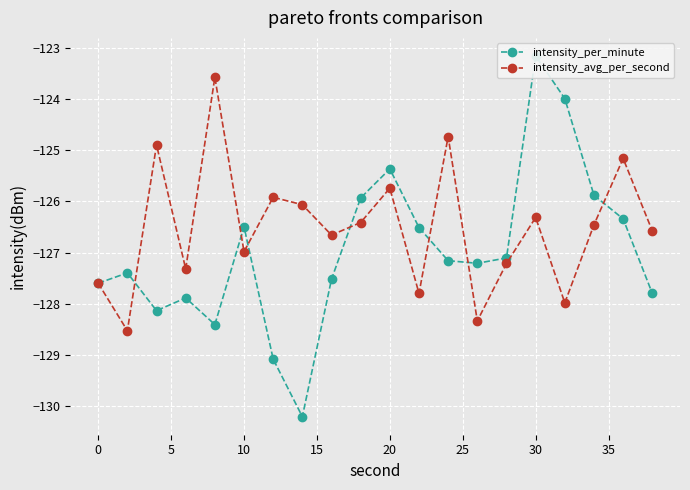

True or false: intensity_avg_per_second has more than 2 points higher than both neighbors.

True